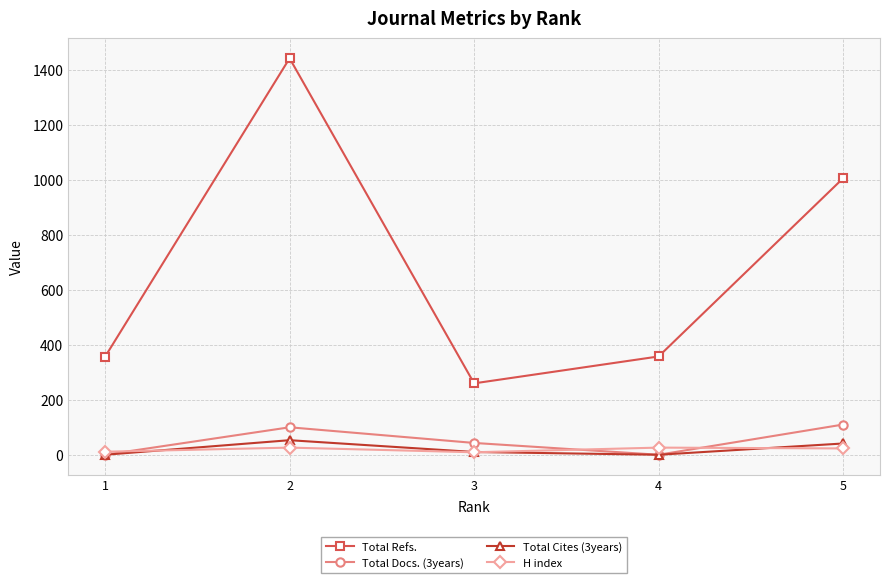

At which category does H index reach its first local peak?

2